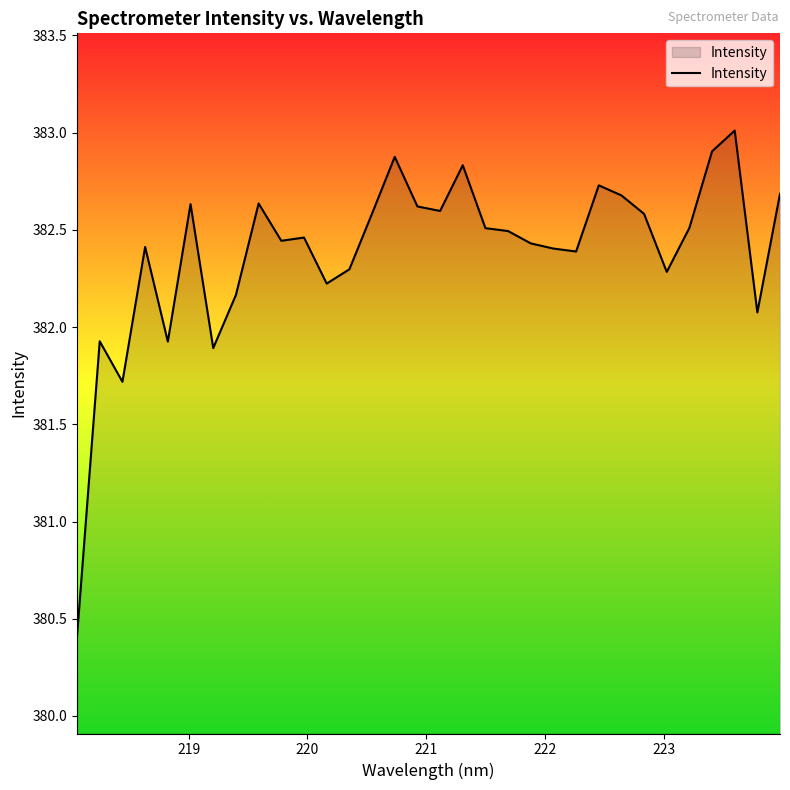

What is the maximum value shown in the chart?

383.0